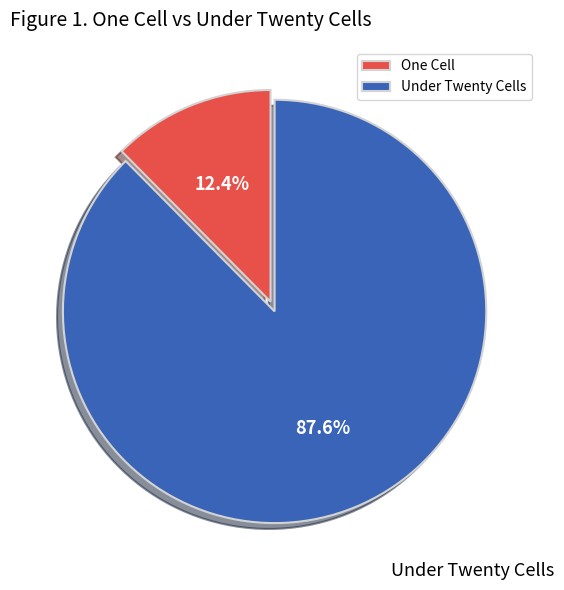

What portion of the pie excludes Under Twenty Cells?

12.4%